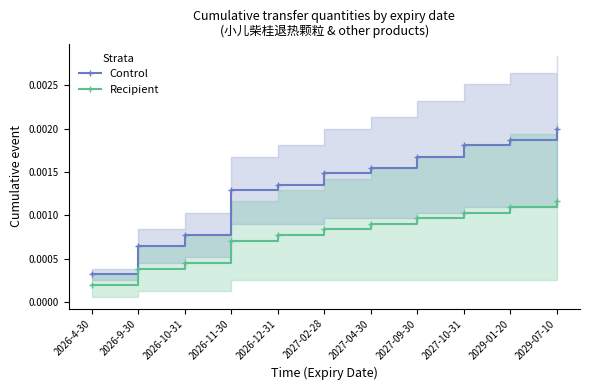

Between 2026-4-30 and 2026-9-30, which series saw the biggest shift?

Control